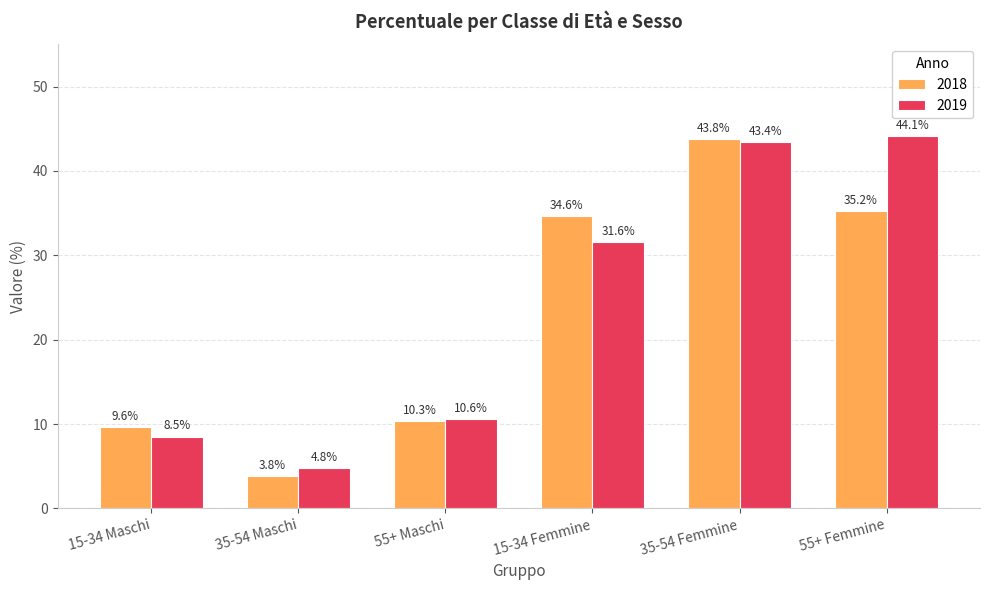

Rank the categories by 2019 value from lowest to highest.

35-54 Maschi, 15-34 Maschi, 55+ Maschi, 15-34 Femmine, 35-54 Femmine, 55+ Femmine